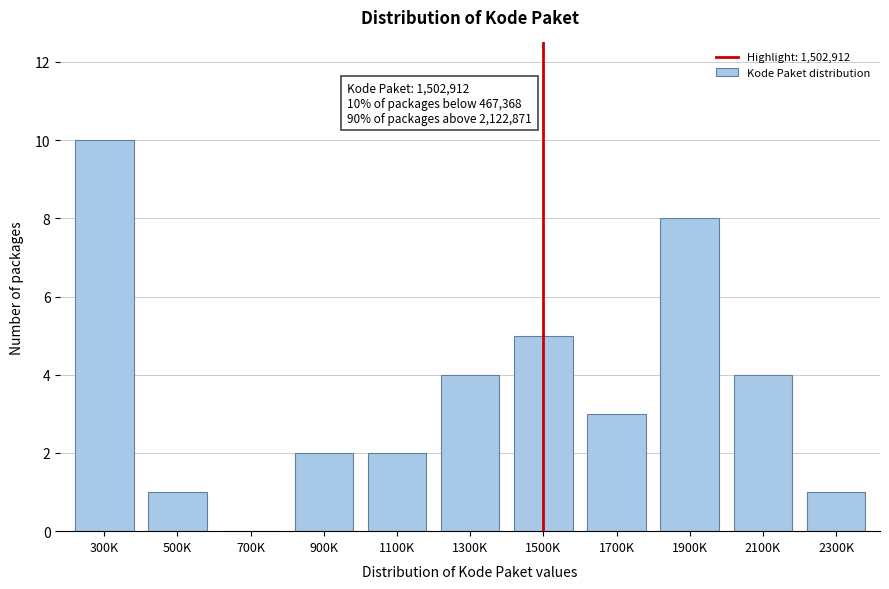

Reading left to right, transcribe all the data shown in this chart.

300K=10	500K=1	700K=0	900K=2	1100K=2	1300K=4	1500K=5	1700K=3	1900K=8	2100K=4	2300K=1